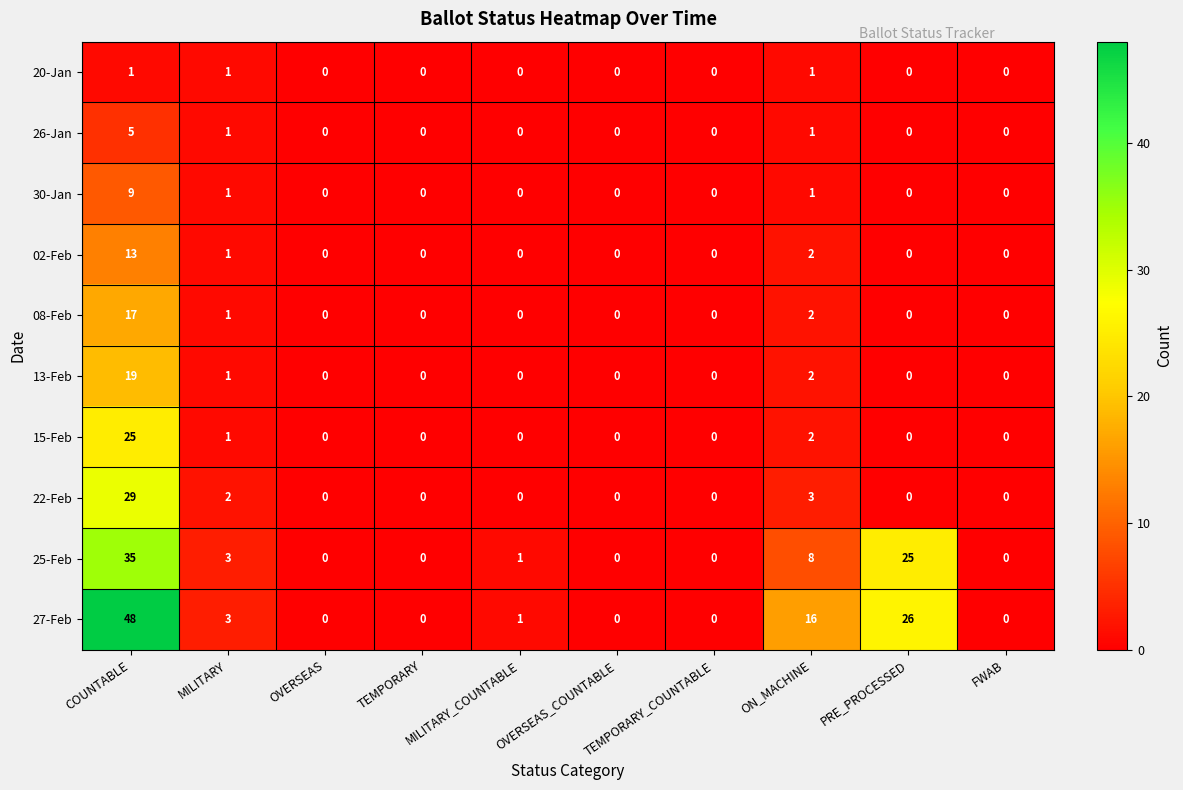

What is the spread (max minus min) of values at COUNTABLE?

47